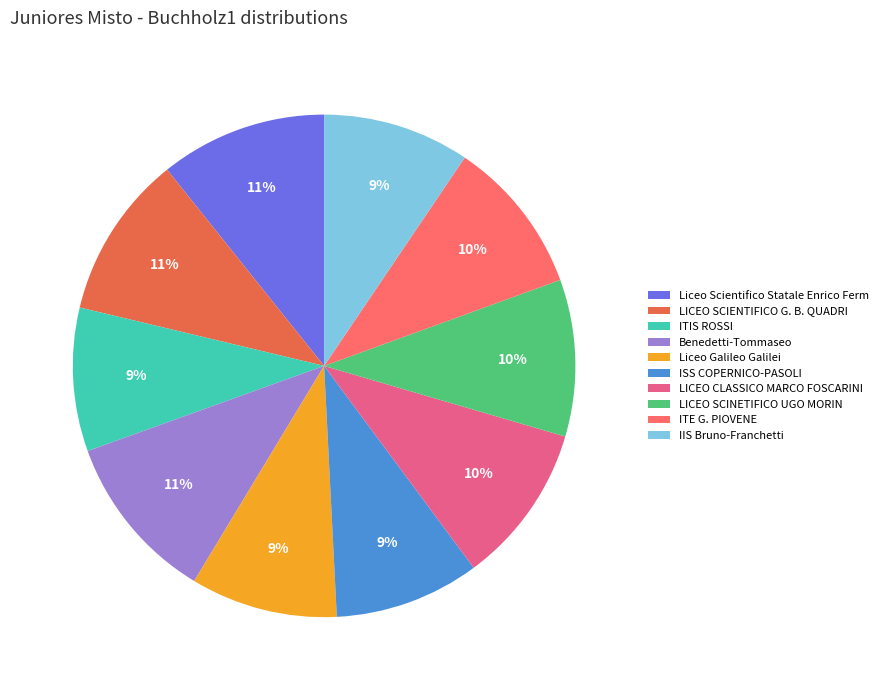

To the nearest percent, what is the difference between the largest and smallest slice percentages?

2%